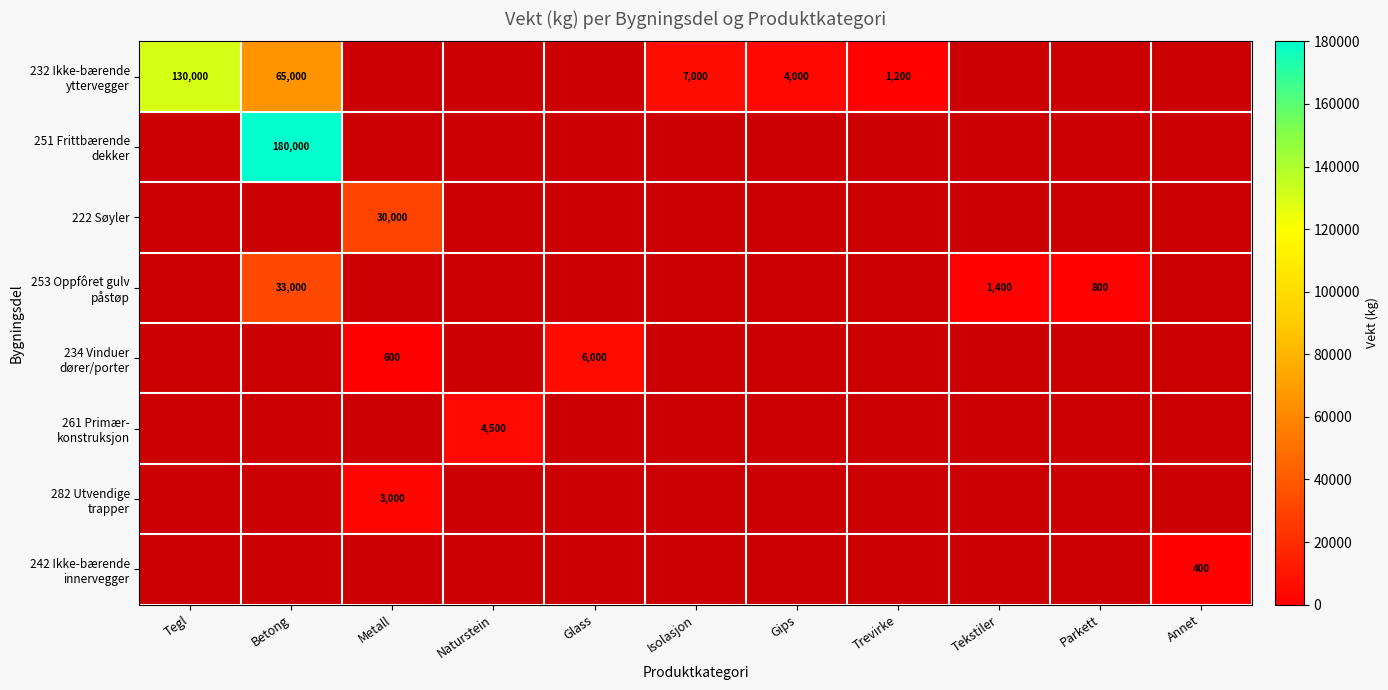

At how many categories does at least one series exceed 84514?

2